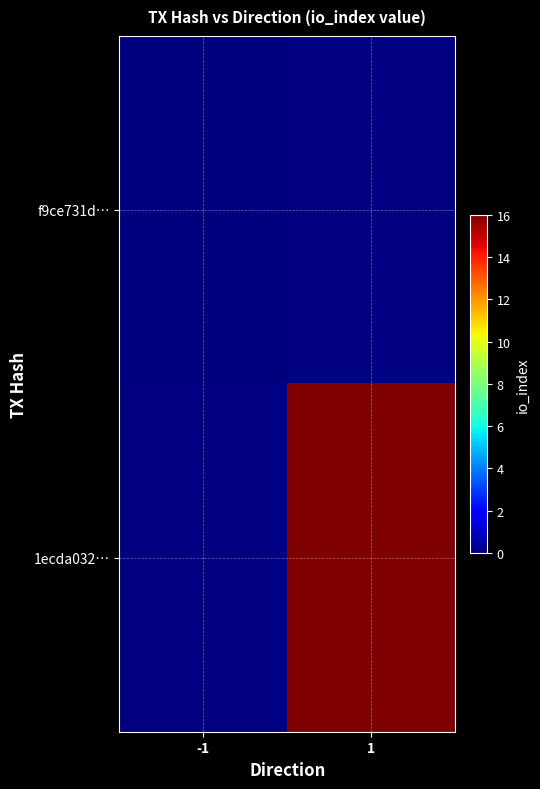

What is the maximum value shown in the chart?

16.0